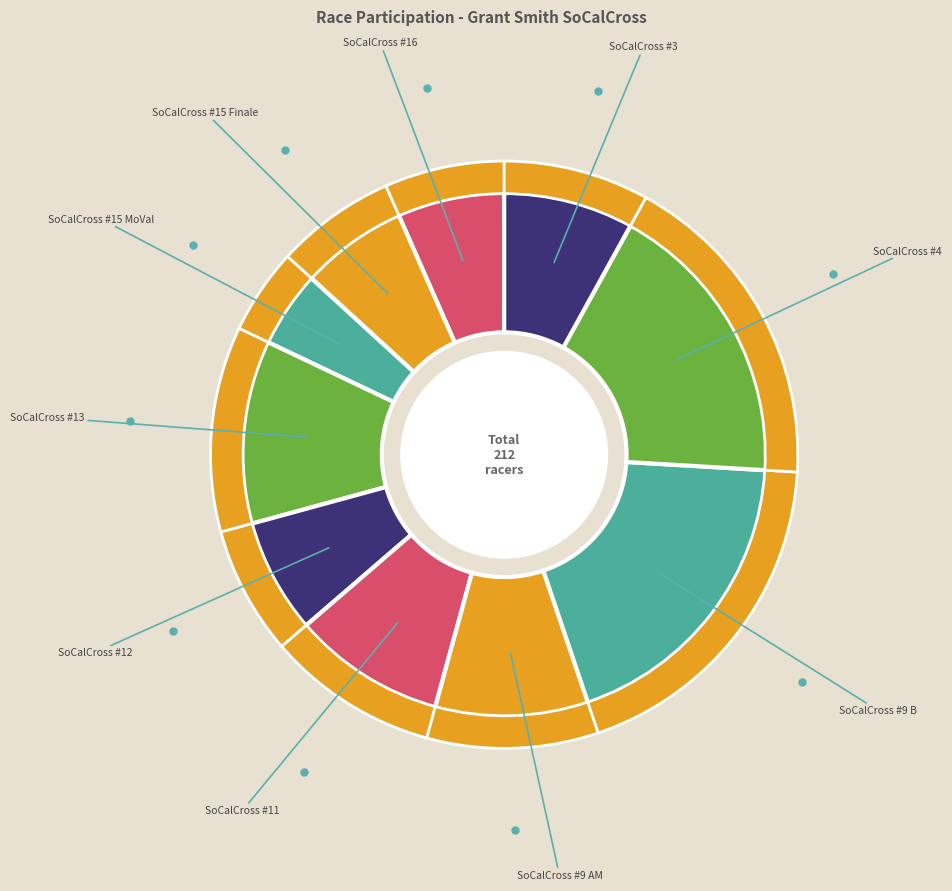

Does SoCalCross #9 B account for over 50% of the chart?

No